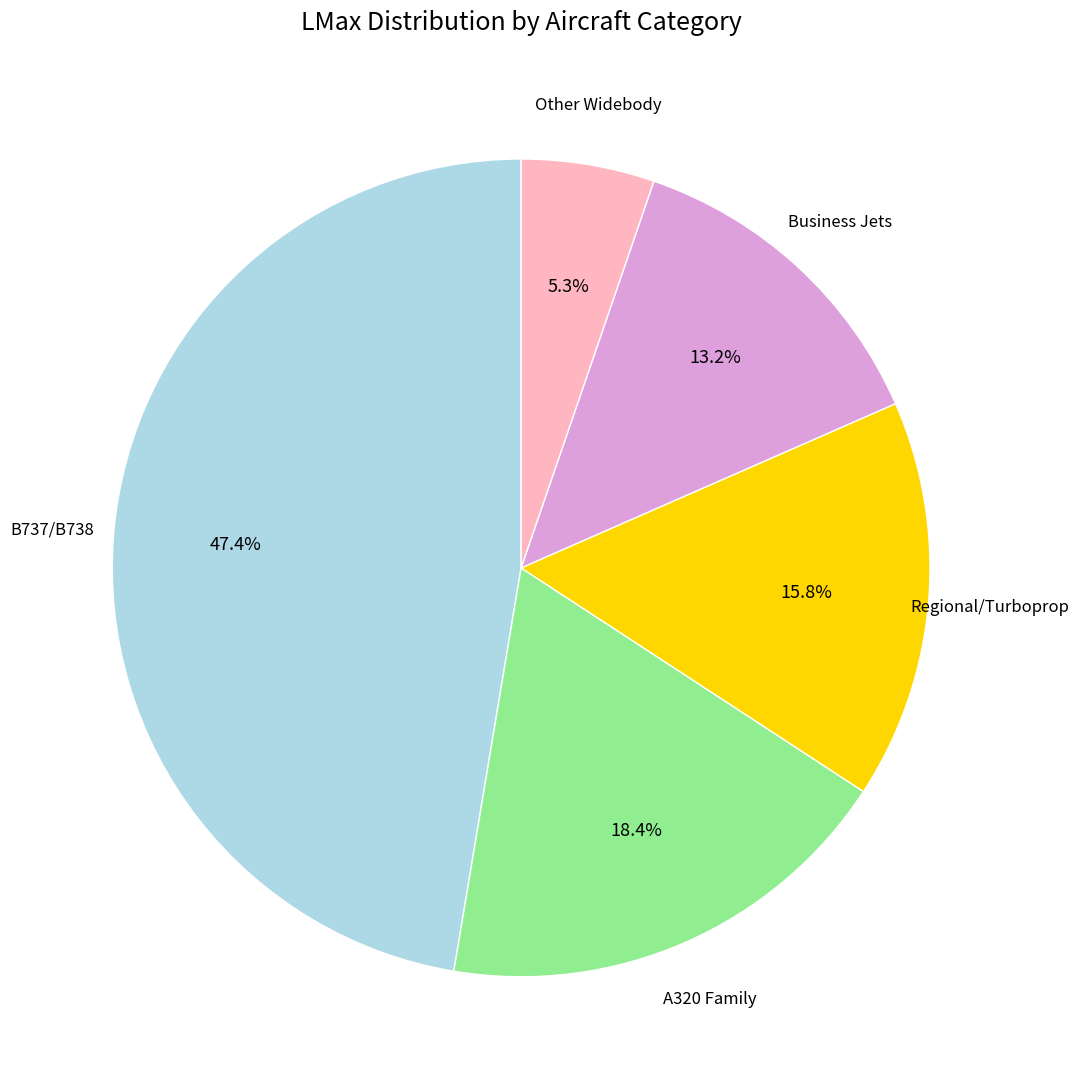

Is there a majority slice in this chart?

No